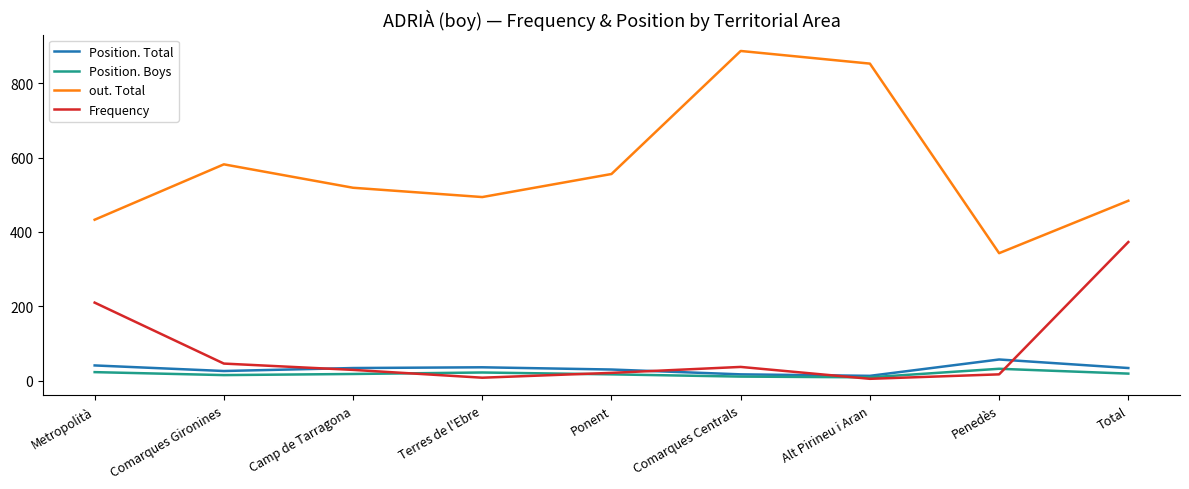

What is the minimum value for out. Total?

343